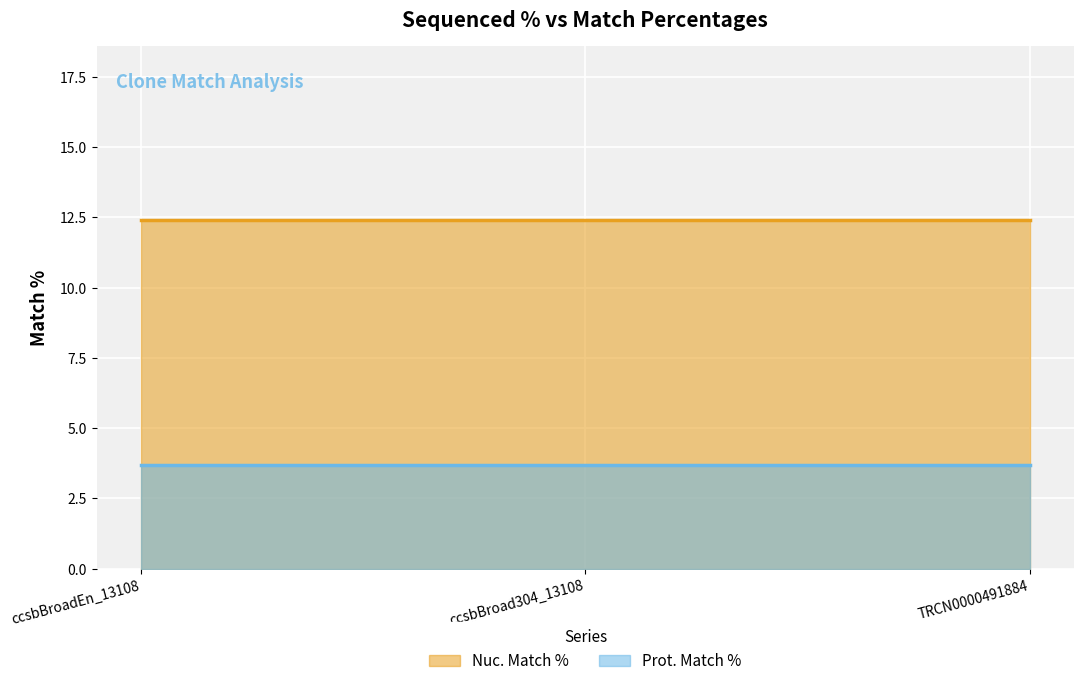

What is the sum of the Nuc. Match % values at ccsbBroadEn_13108 and TRCN0000491884?

24.8